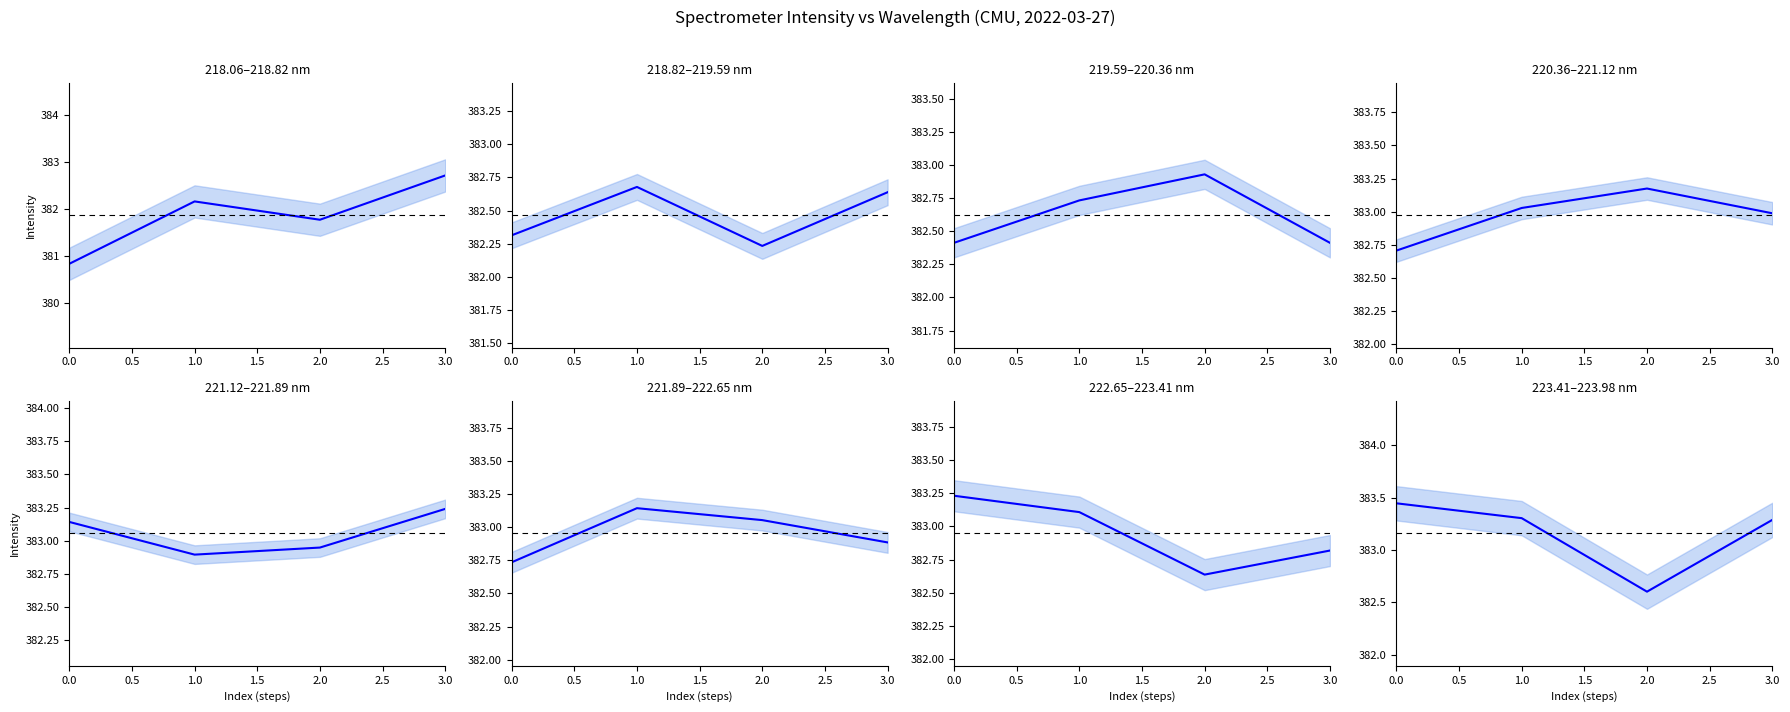

Reading right to left, what are all the values shown in this chart?

383.3	382.6	383.3	383.4	382.8	382.6	383.1	383.2	382.9	383.1	383.1	382.7	383.2	382.9	382.9	383.1	383.0	383.2	383.0	382.7	382.4	382.9	382.7	382.4	382.6	382.2	382.7	382.3	382.7	381.8	382.2	380.8